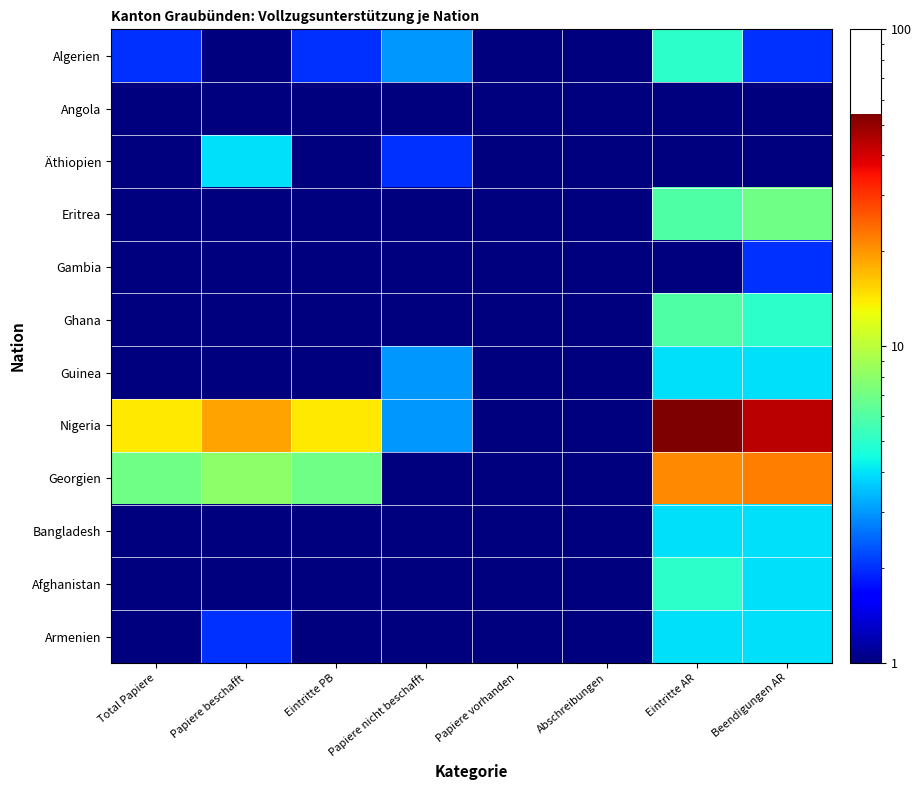

At which category is the sum across all series the highest?

Eintritte AR